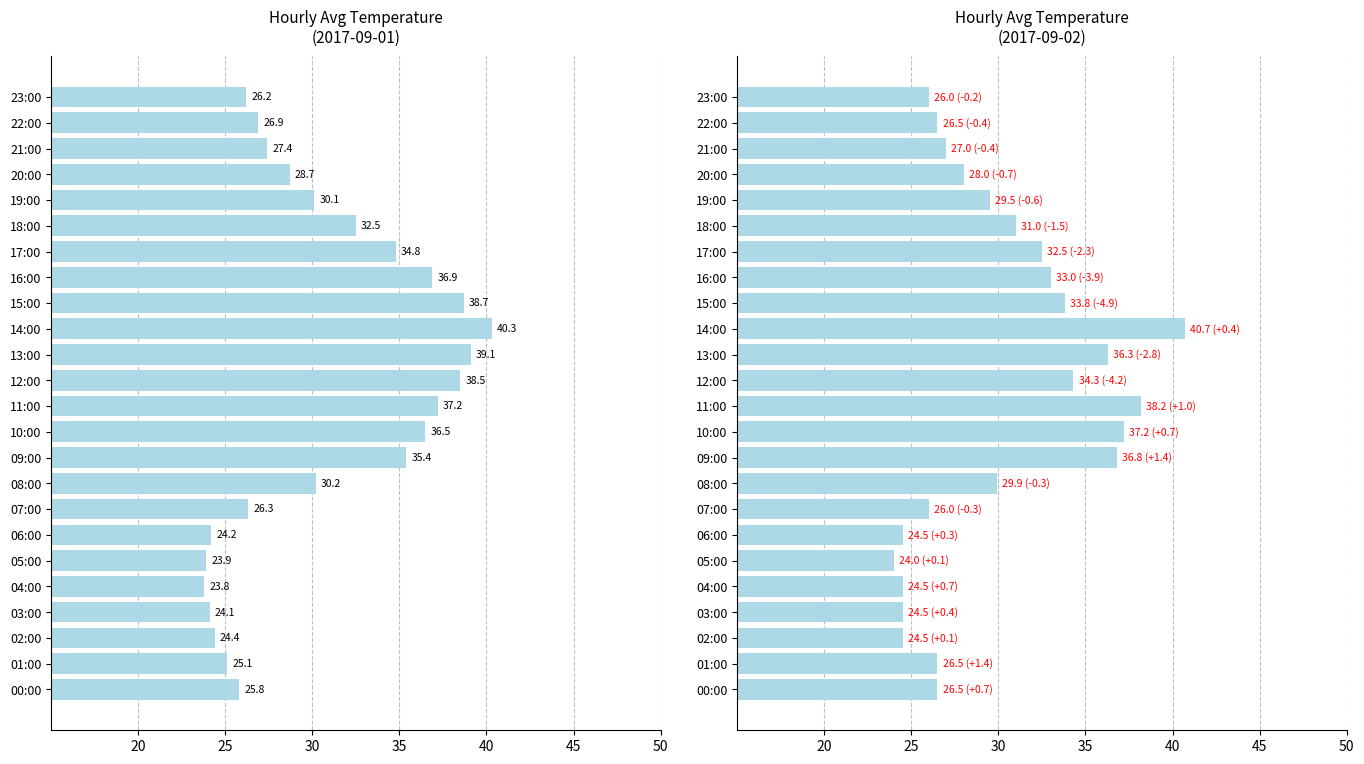

How many data points are less than 29?

12